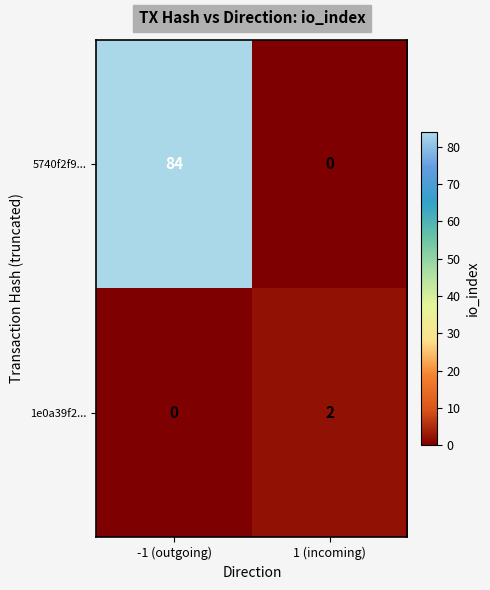

What is the total value across all series at 1 (incoming)?

2